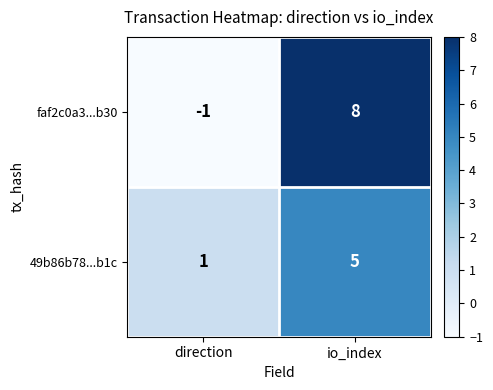

Which series has the largest range (max minus min)?

faf2c0a3...b30